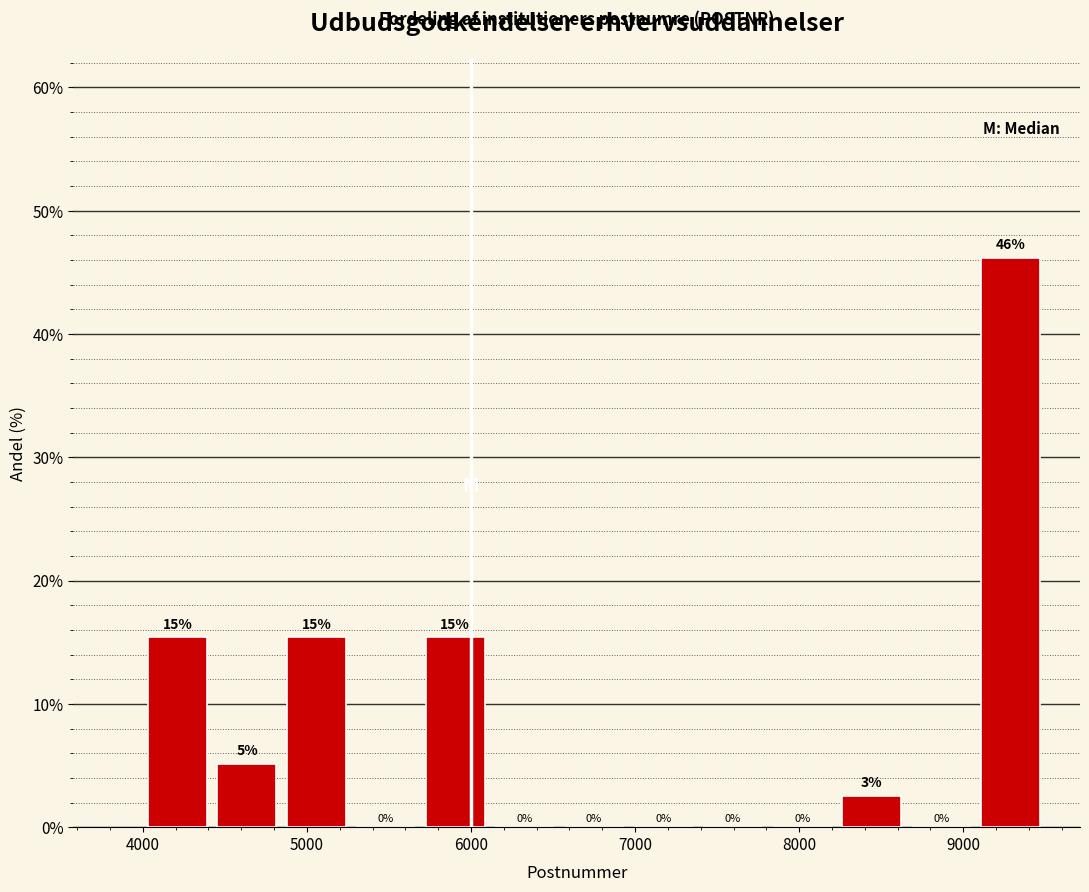

Over which range of the x-axis is the bar tallest?

9100 to 9500